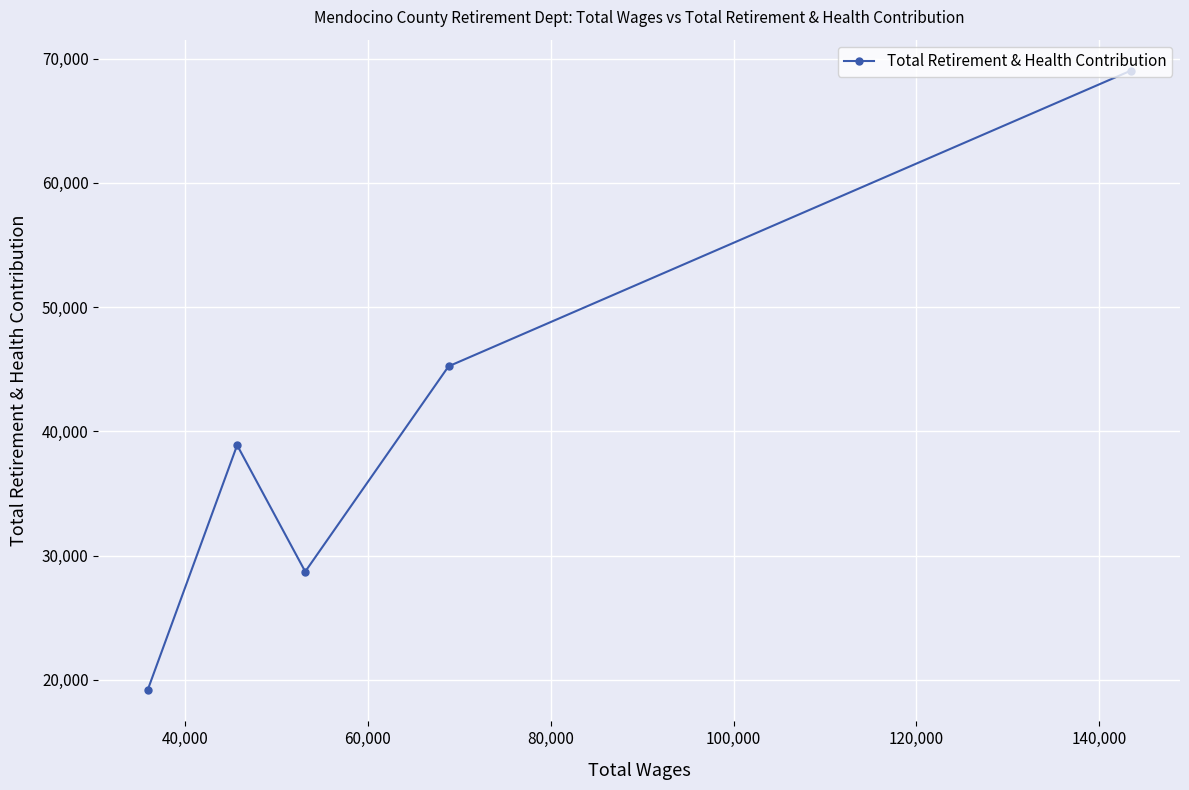

What is the smallest value displayed?

19158